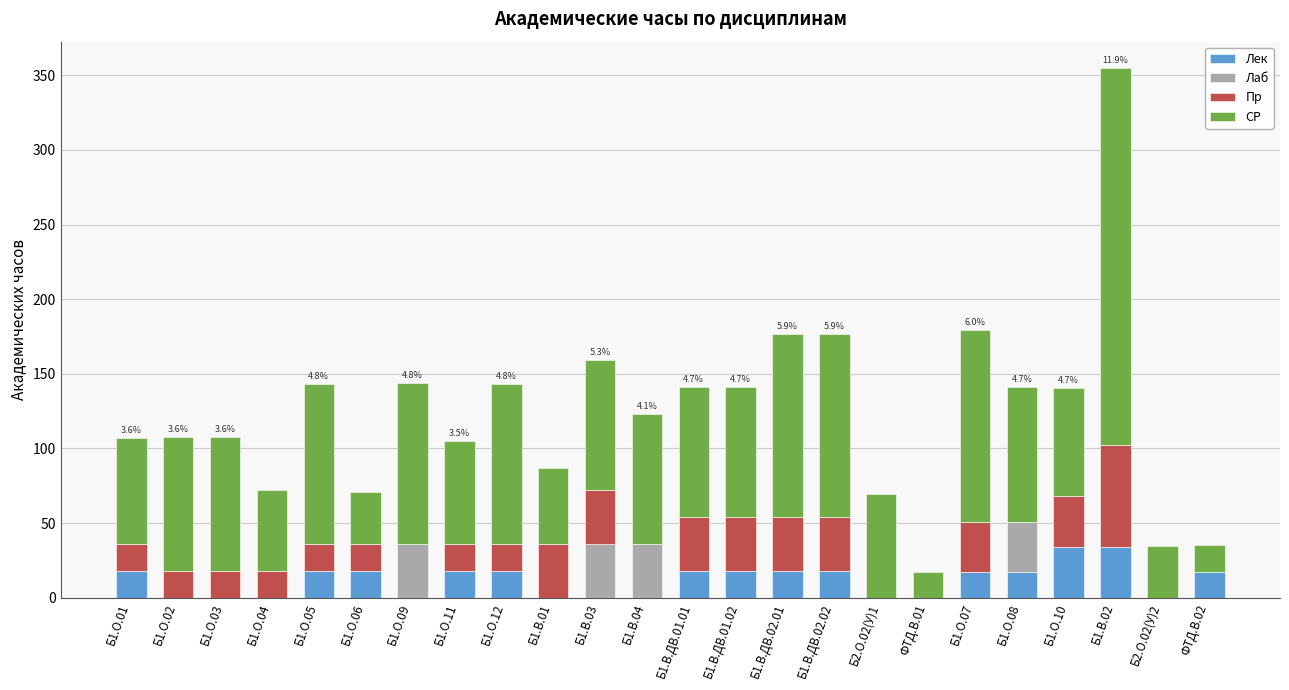

The value of Лек at ФТД.В.02 is 17.0. True or false?

True